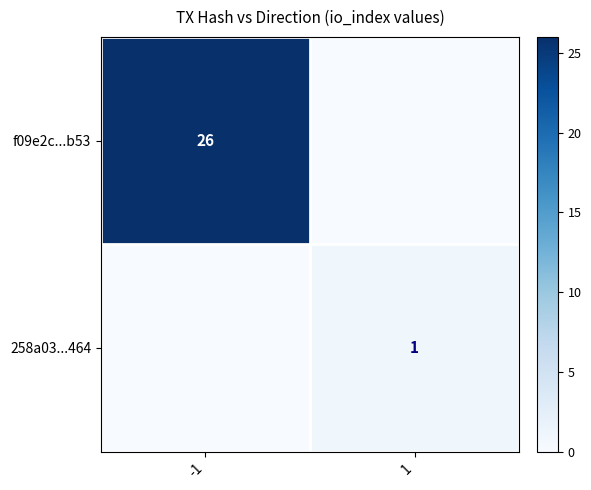

At which category is the sum across all series the highest?

-1